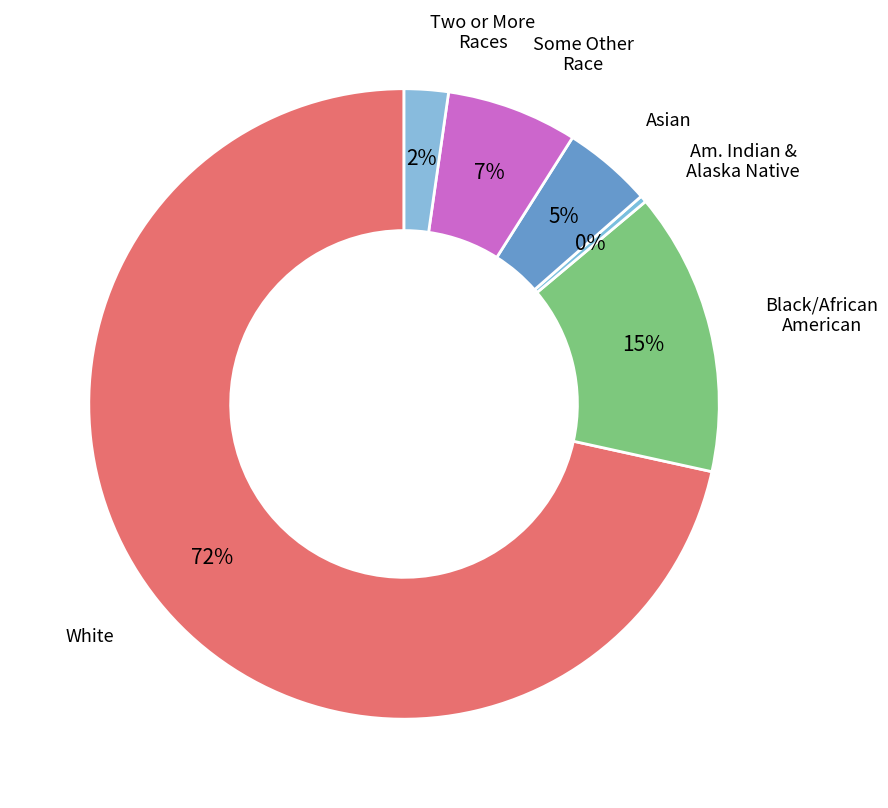

How many segments does this pie chart have?

6